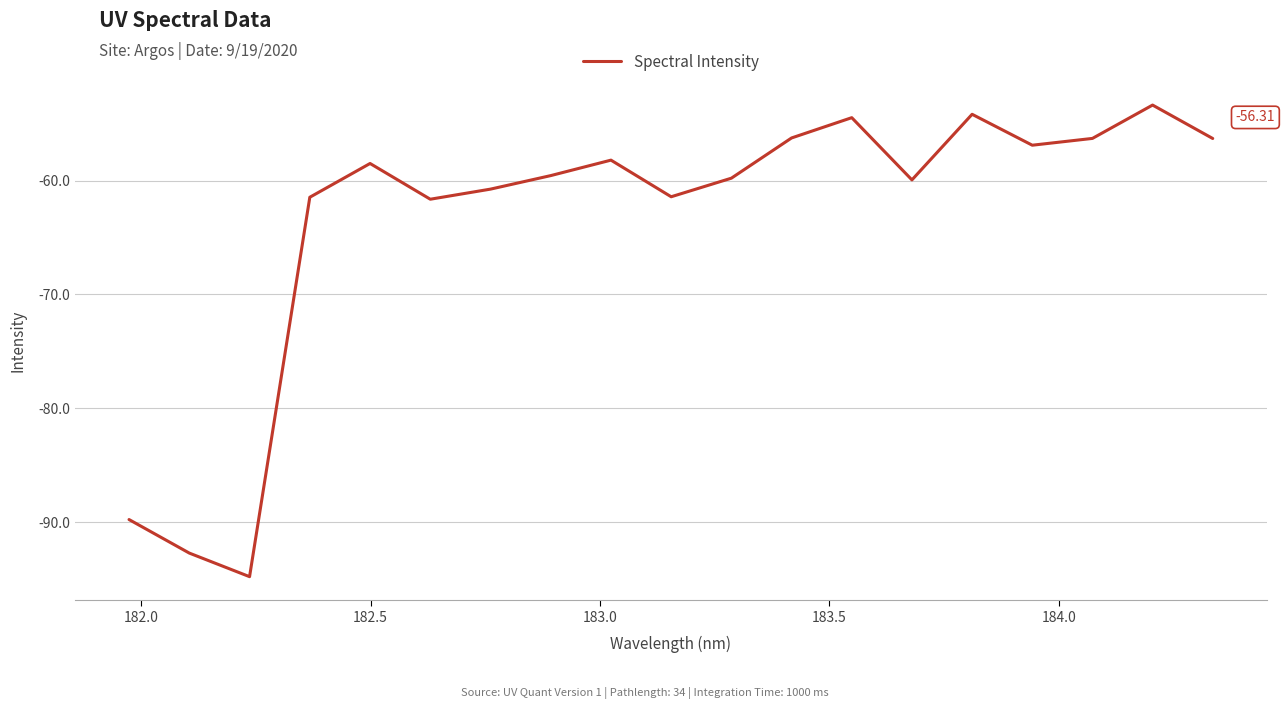

What is the difference between the maximum and minimum values?

41.4